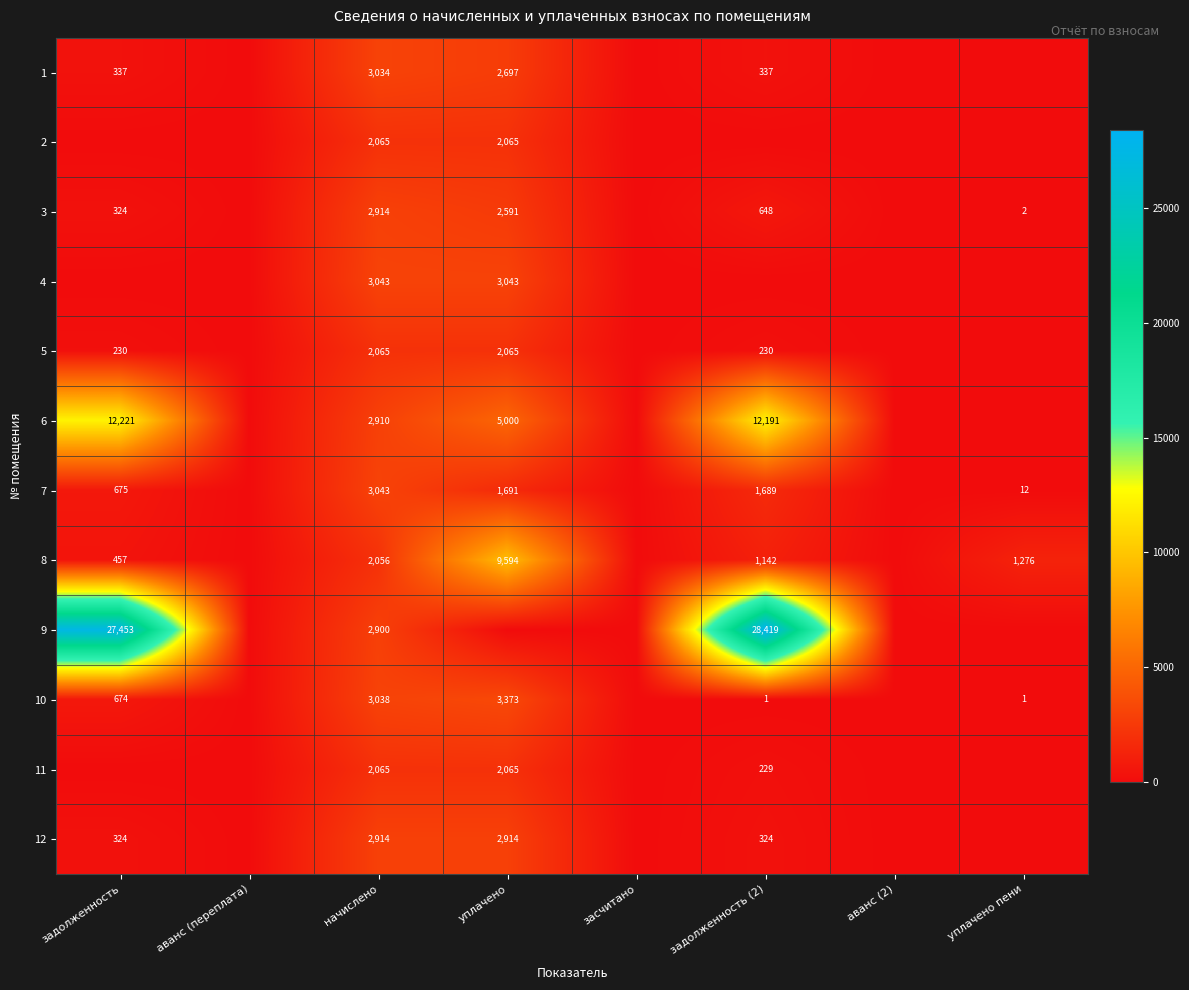

Which category has the highest value across all series?

задолженность (2)